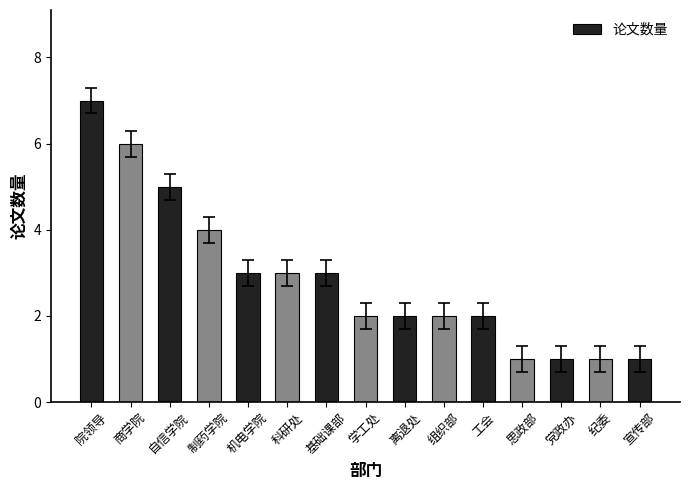

What is the minimum value shown in the chart?

1